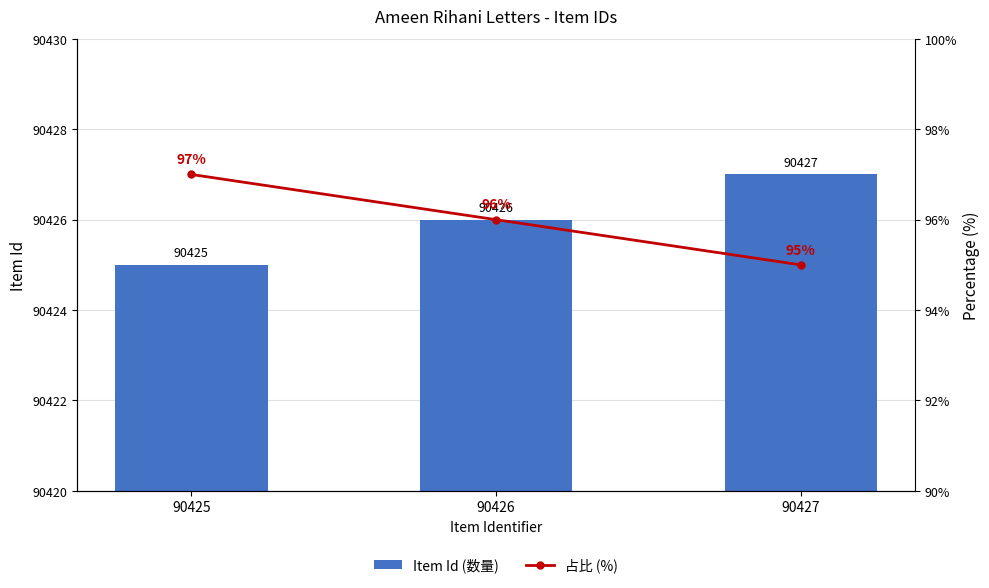

Are the bars grouped side by side (vs. stacked)?

Yes